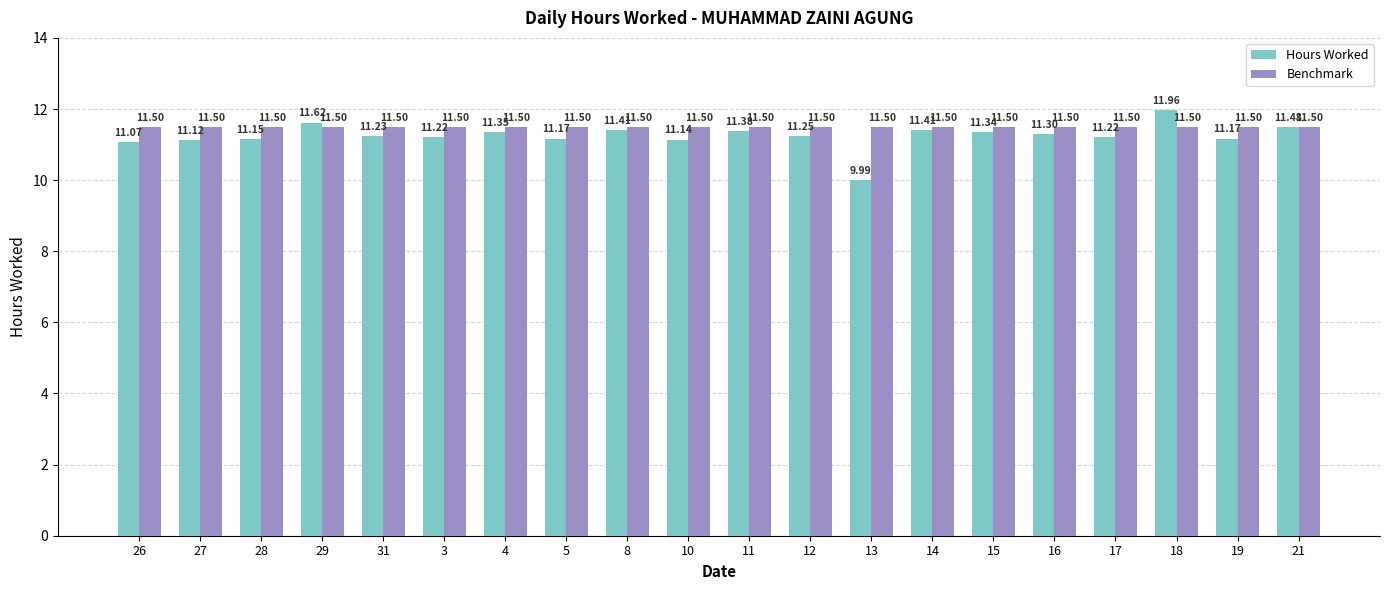

Is it true that Hours Worked equals 2.9 at 29?

False